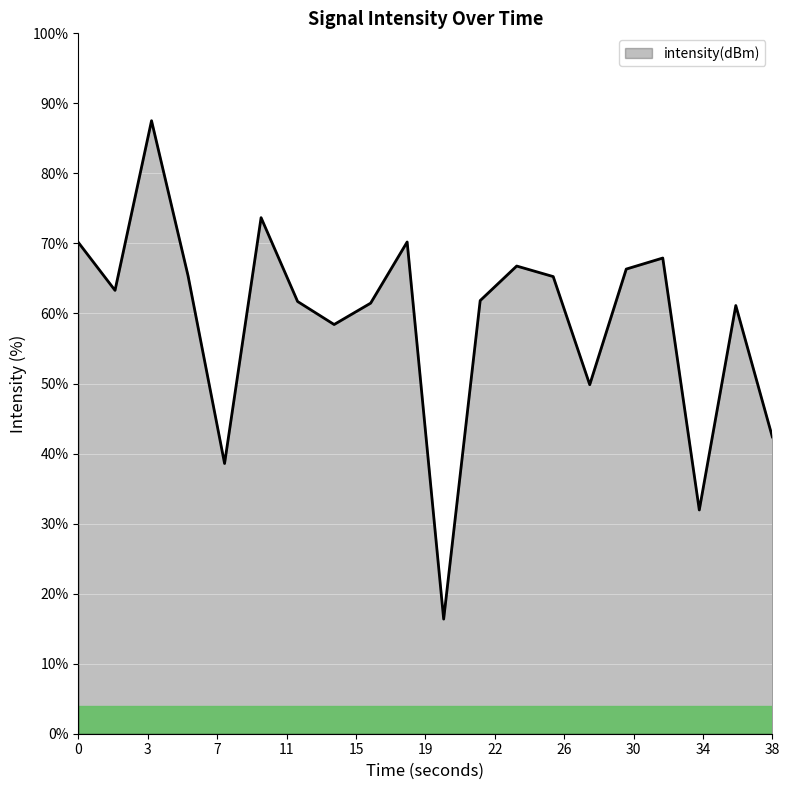

How many lines are shown in the chart?

1